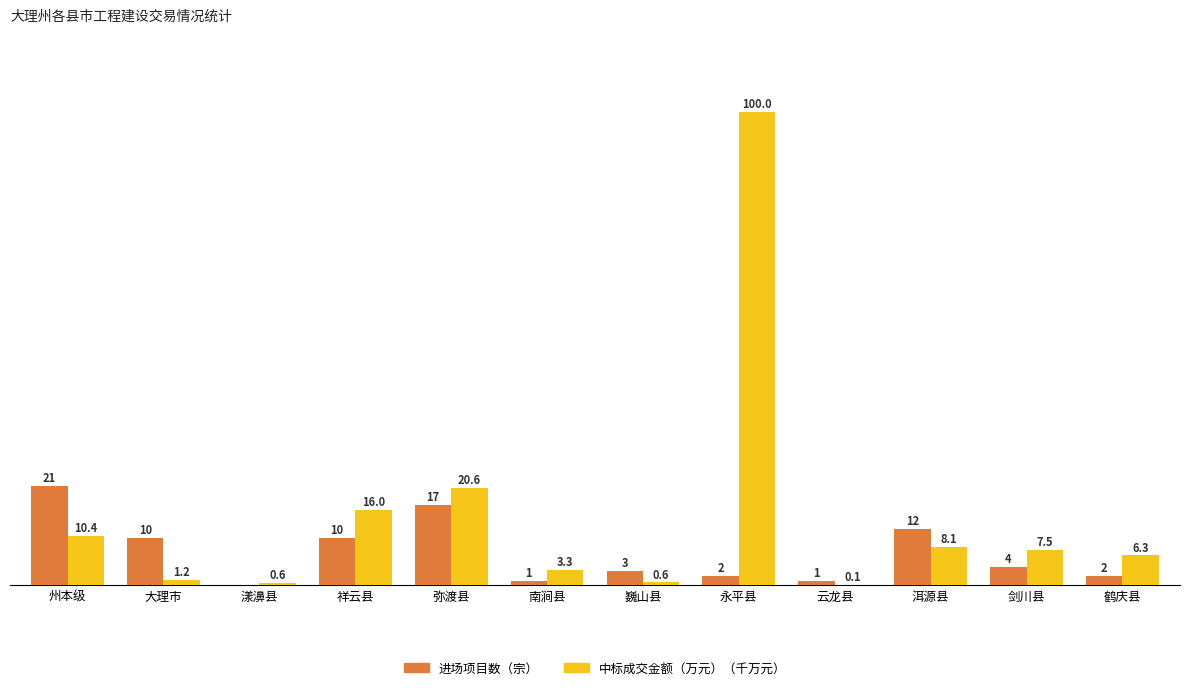

Between 大理市 and 南涧县, which series saw the biggest shift?

进场项目数（宗）